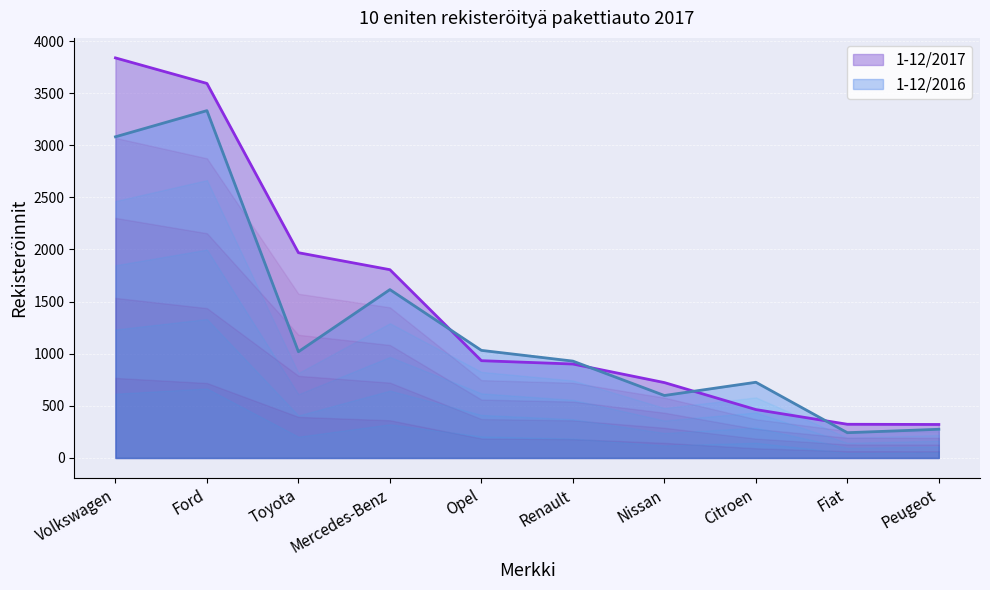

What is the maximum value for 1-12/2017?

3838